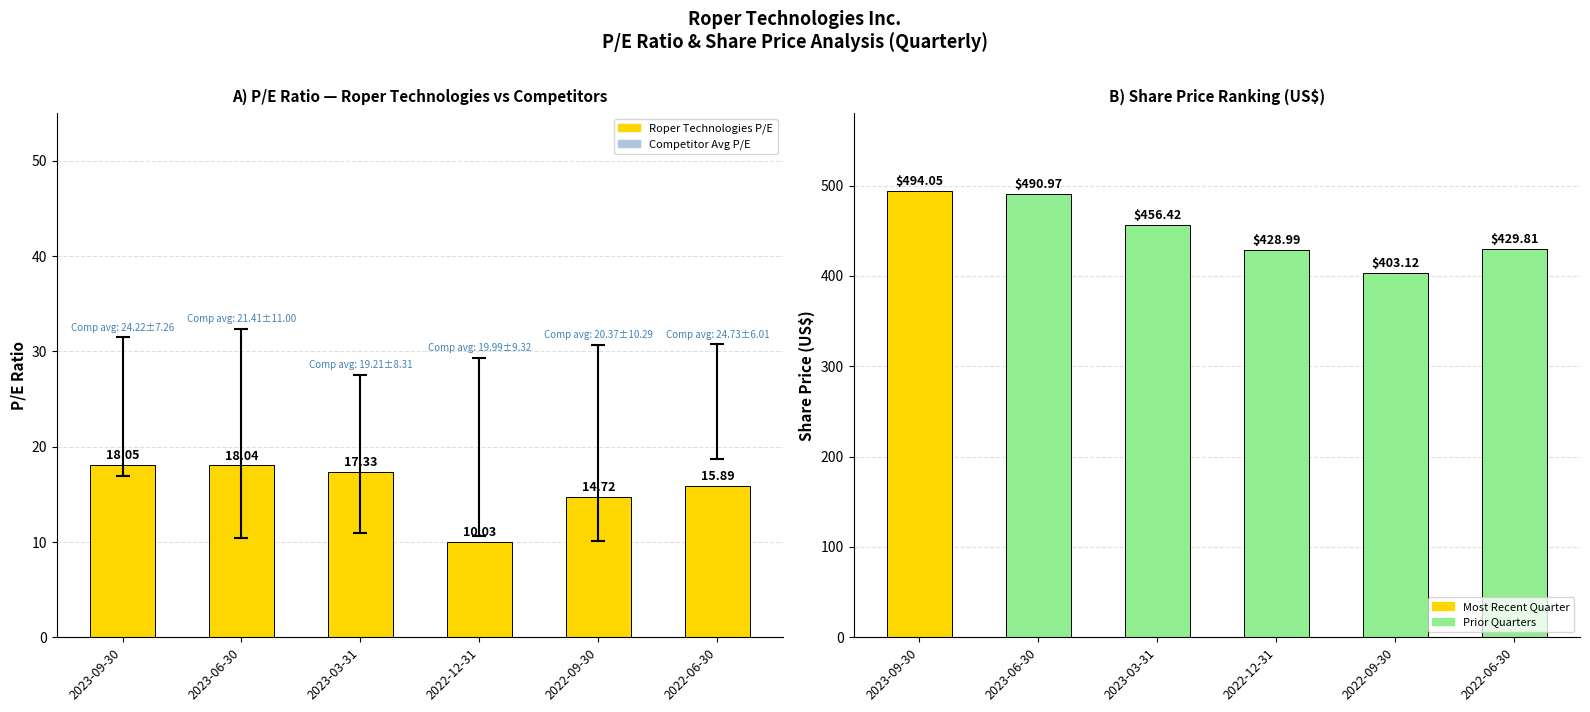

Is it true that Share Price (US$) equals 456.4 at 2023-03-31?

True